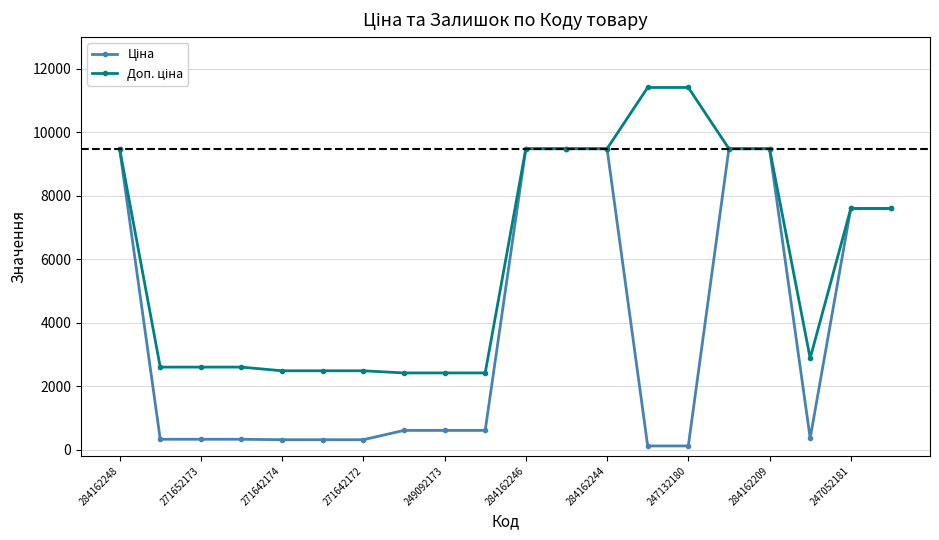

What is the greatest value displayed?

11410.0